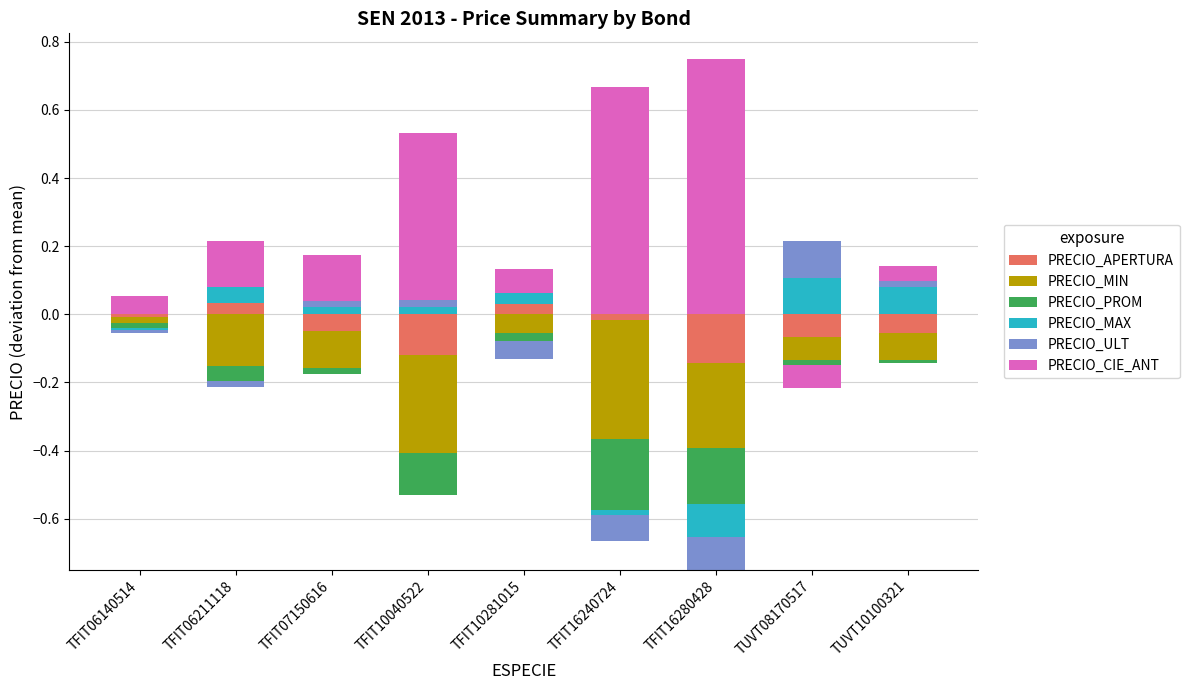

What is the maximum value shown in the chart?

0.7